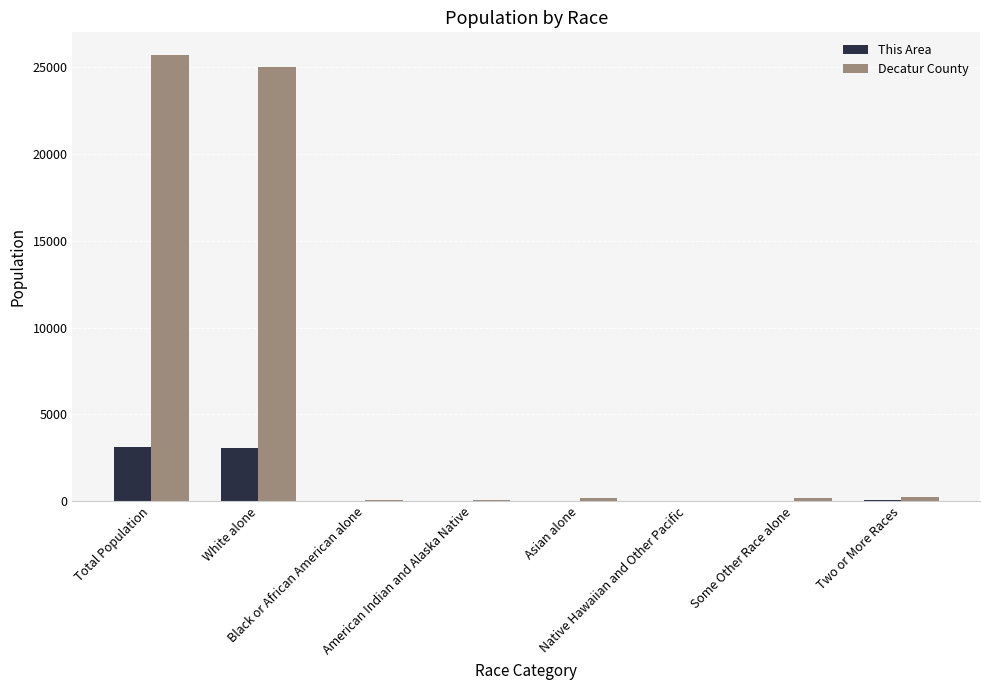

What is the sum of all This Area values?

6240